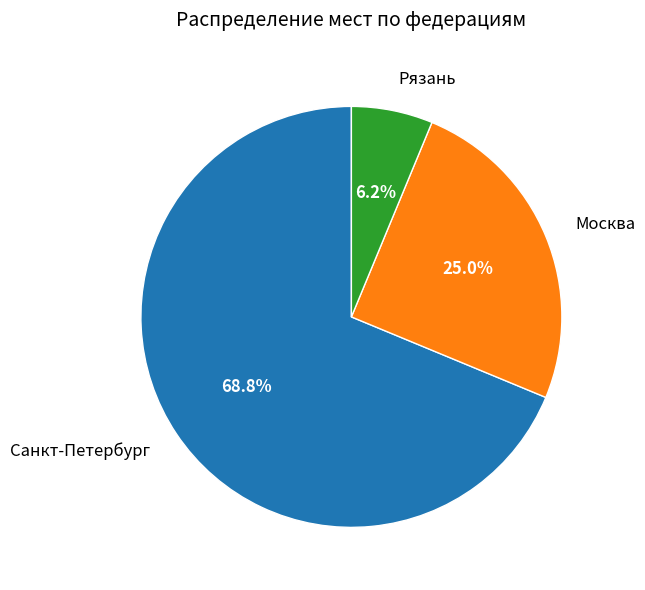

Combined, do Санкт-Петербург and Москва account for over 50%?

Yes